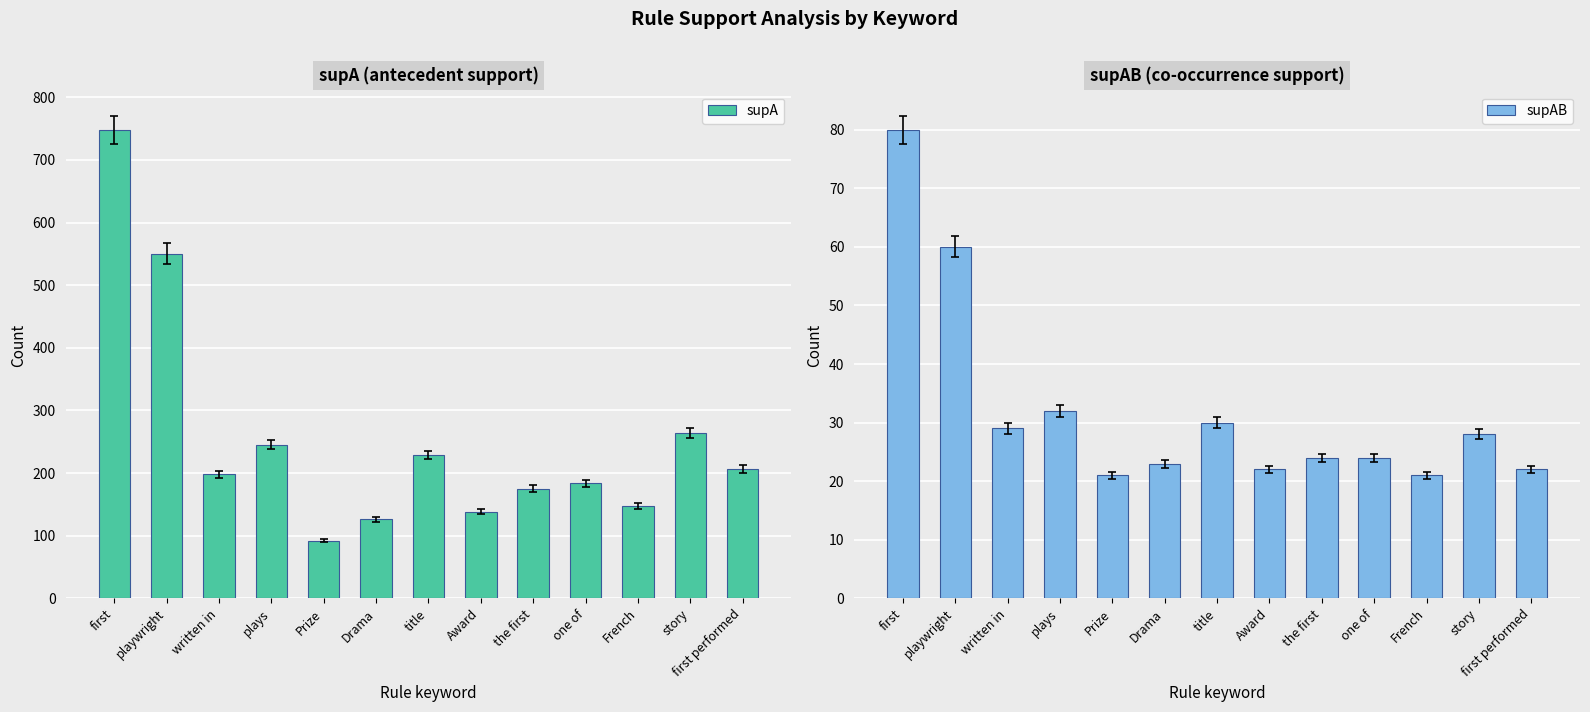

Which category has the lowest value across all series?

Prize